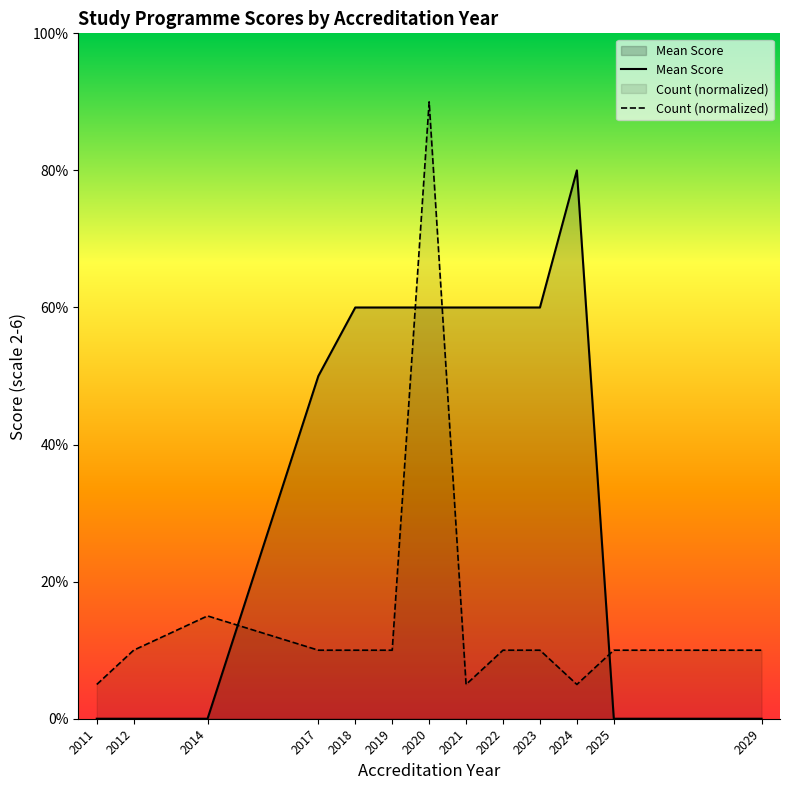

What is the value of the Count (normalized) point at the 11th from the left?

0.2